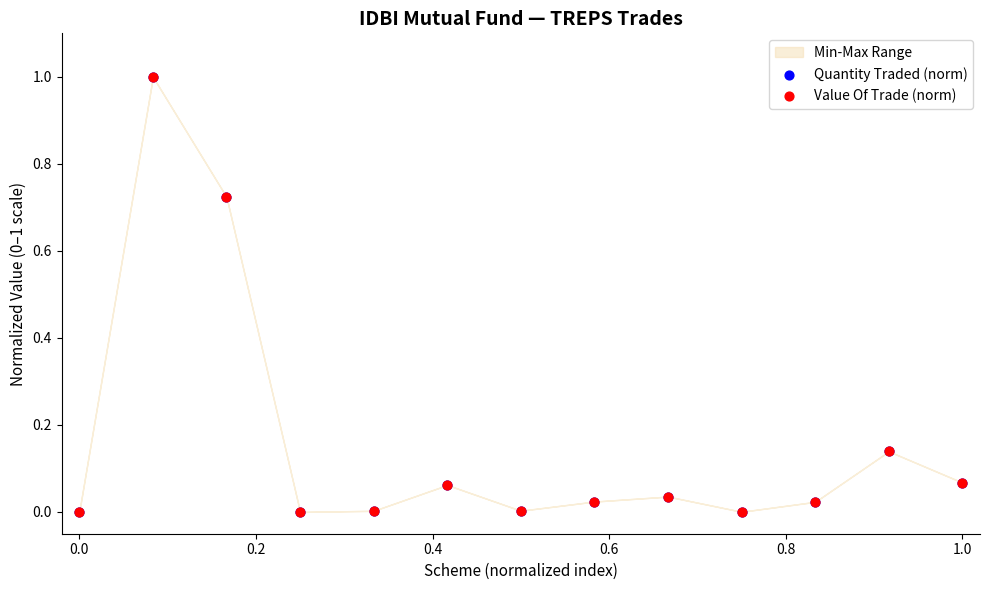

Which series reaches the maximum Y coordinate?

Quantity Traded (norm)